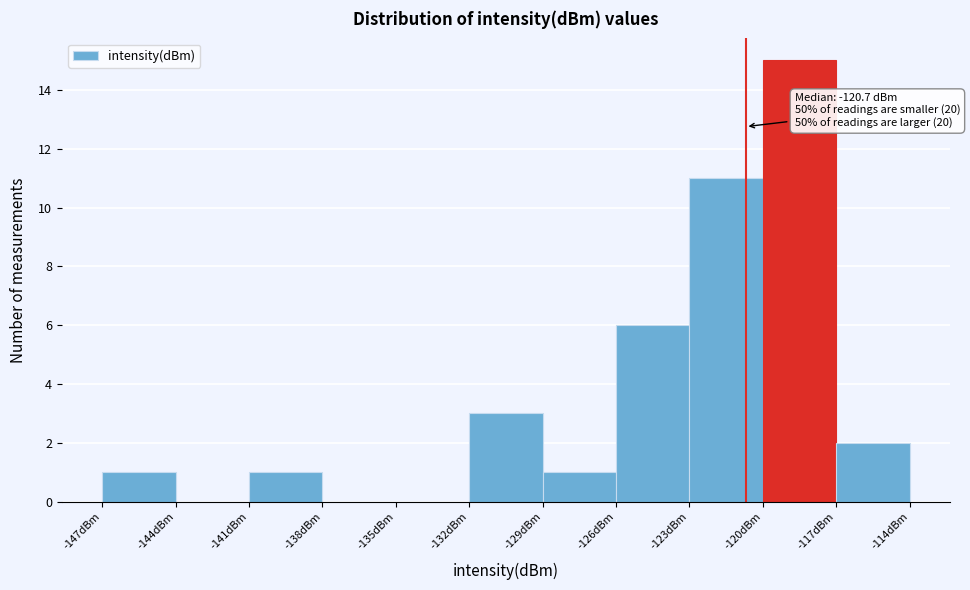

Over which range of the x-axis is the bar tallest?

-120 to -117